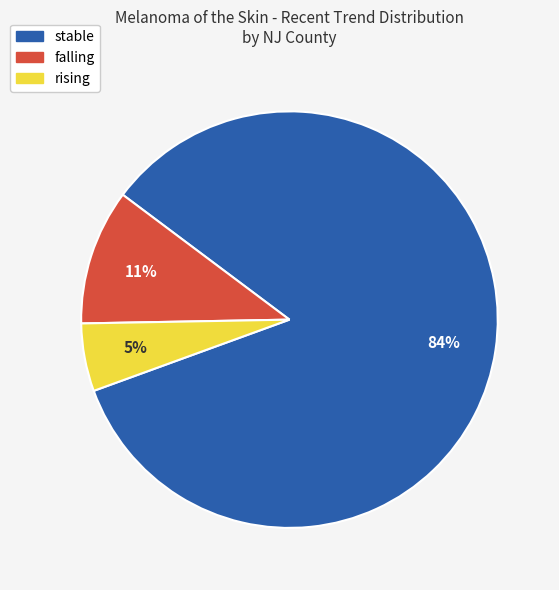

What percentage is the stable slice, to the nearest percent?

84%